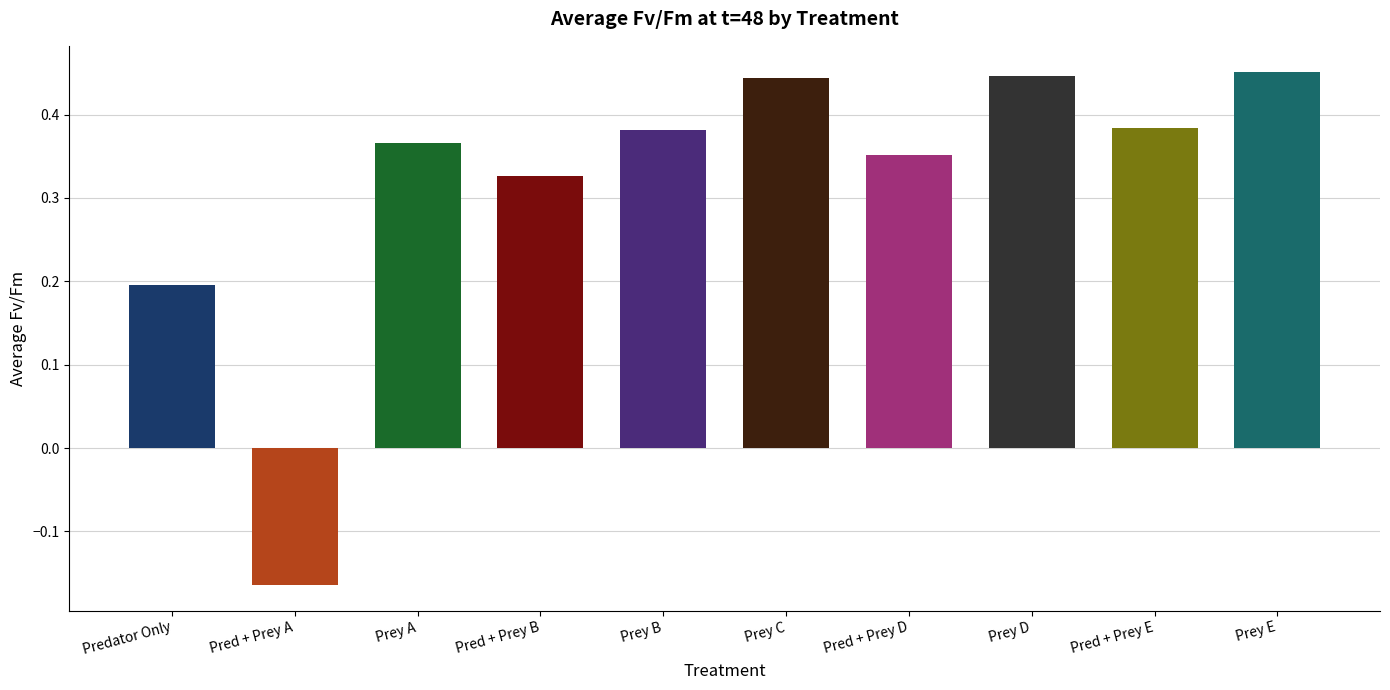

What is the label of the 9th bar from the right?

Pred + Prey A